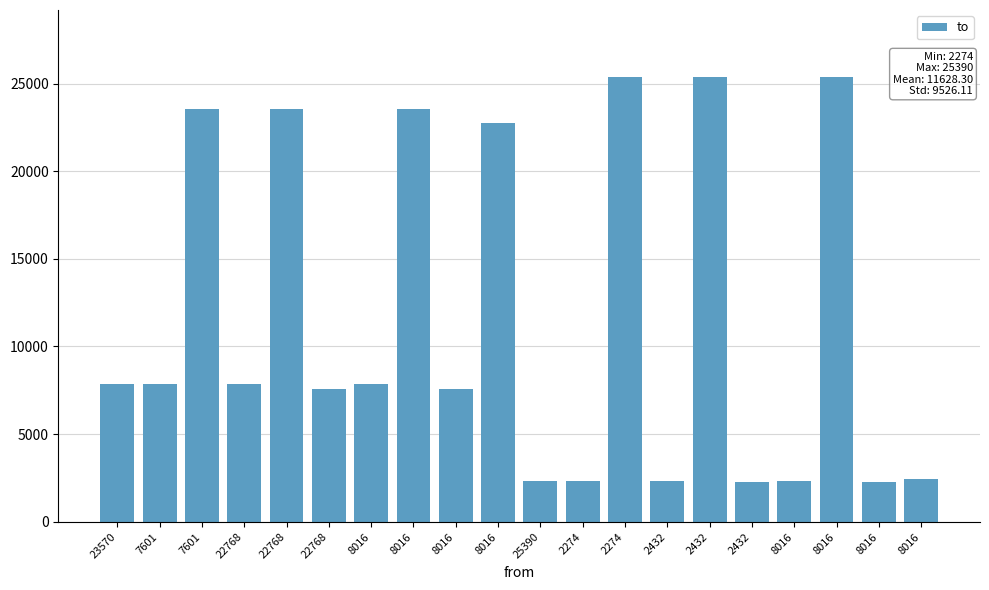

Does the chart contain any negative values?

No